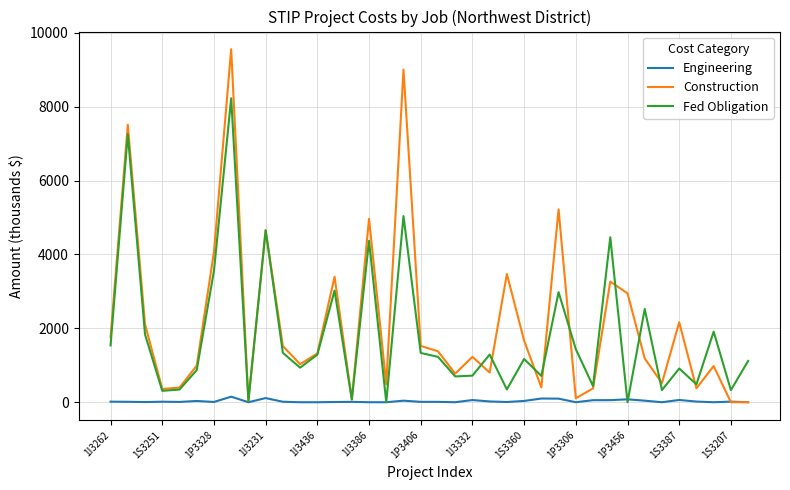

Rank the series by their maximum value, from lowest to highest.

Engineering, Fed Obligation, Construction